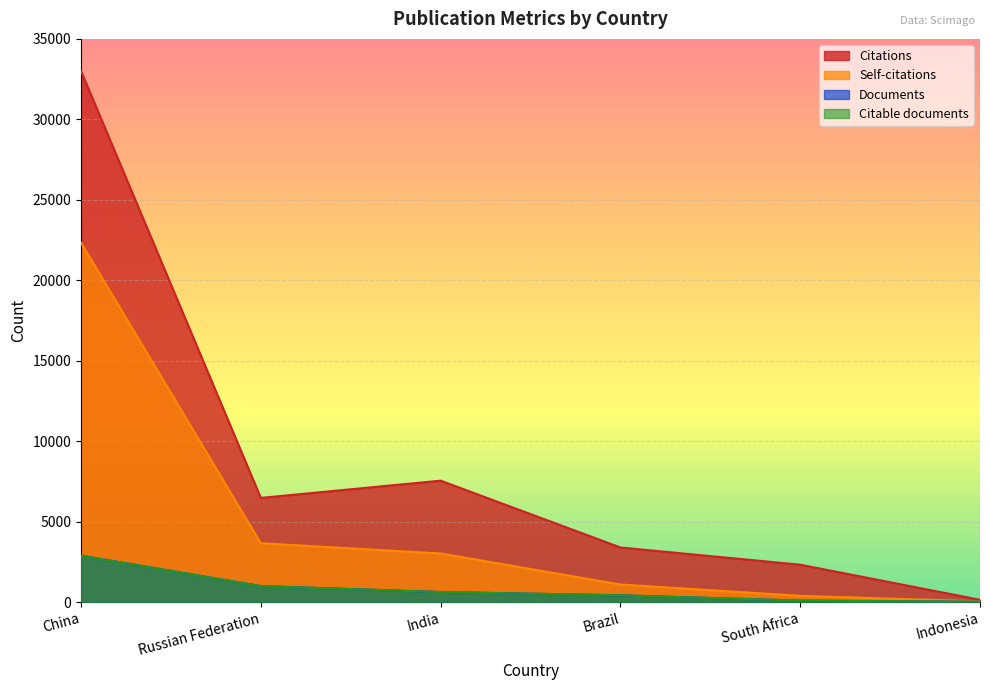

At which label does Documents first exceed 620?

China